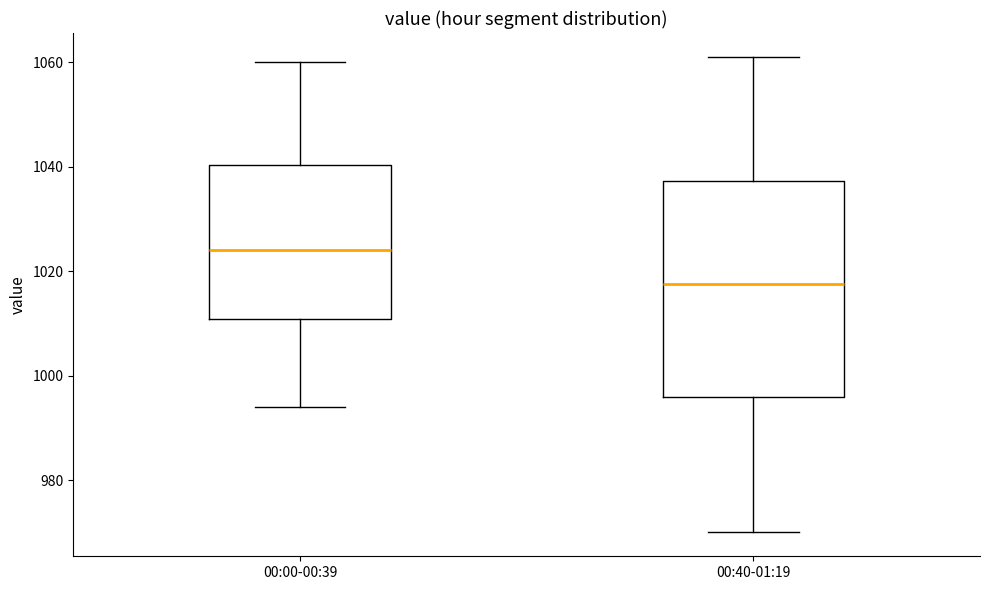

Reading left to right, transcribe this box plot: for each box, give where its median line is, the range the box spans, and where its two whiskers end, as read against the y-axis. The values are not printed on the chart, so give them approximately, as read against the axis.

00:00-00:39: median 1024, box 1010 to 1040, whiskers 994 to 1060
00:40-01:19: median 1018, box 996 to 1038, whiskers 970 to 1062